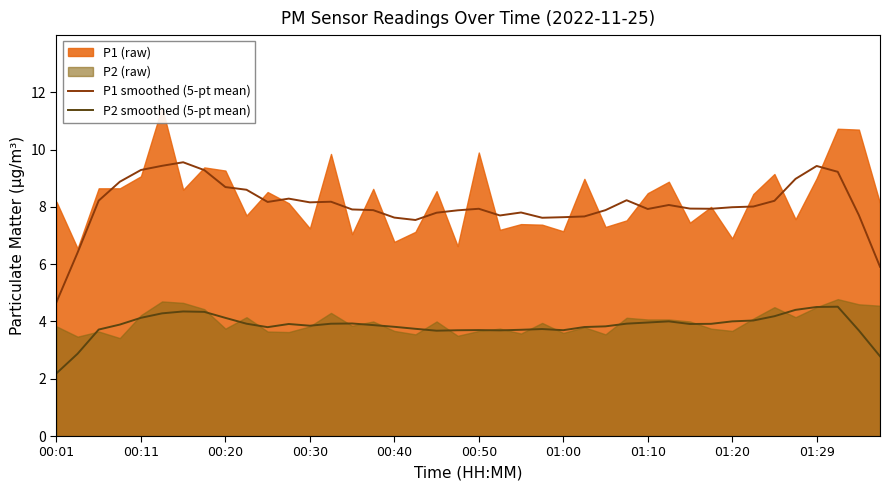

Count the number of categories in the chart.

40